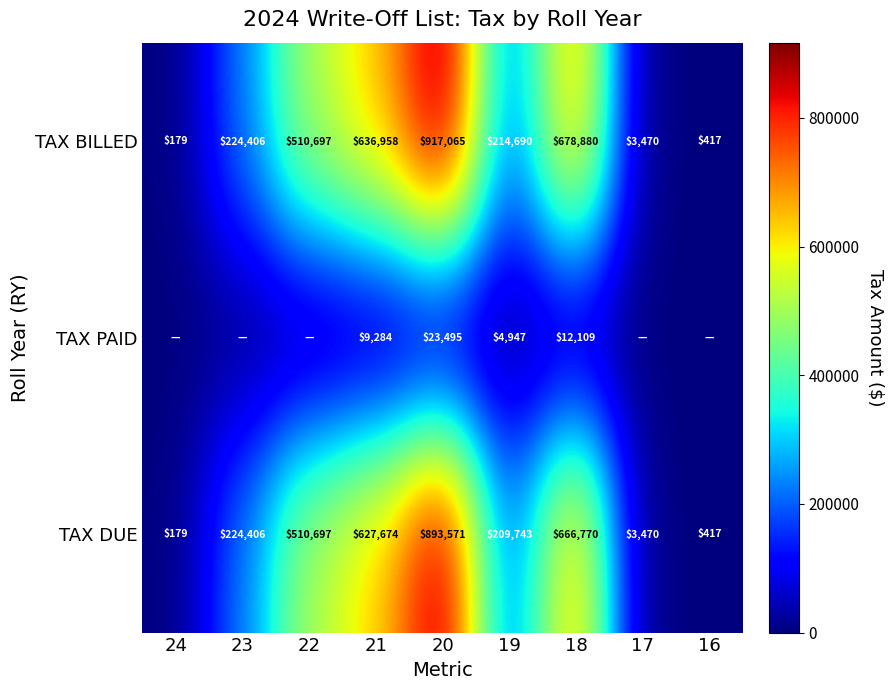

How many distinct data groups are displayed?

3